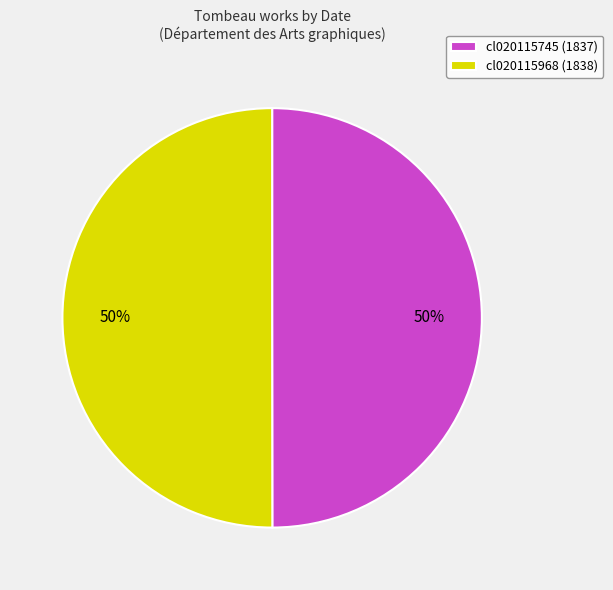

How many segments does this pie chart have?

2